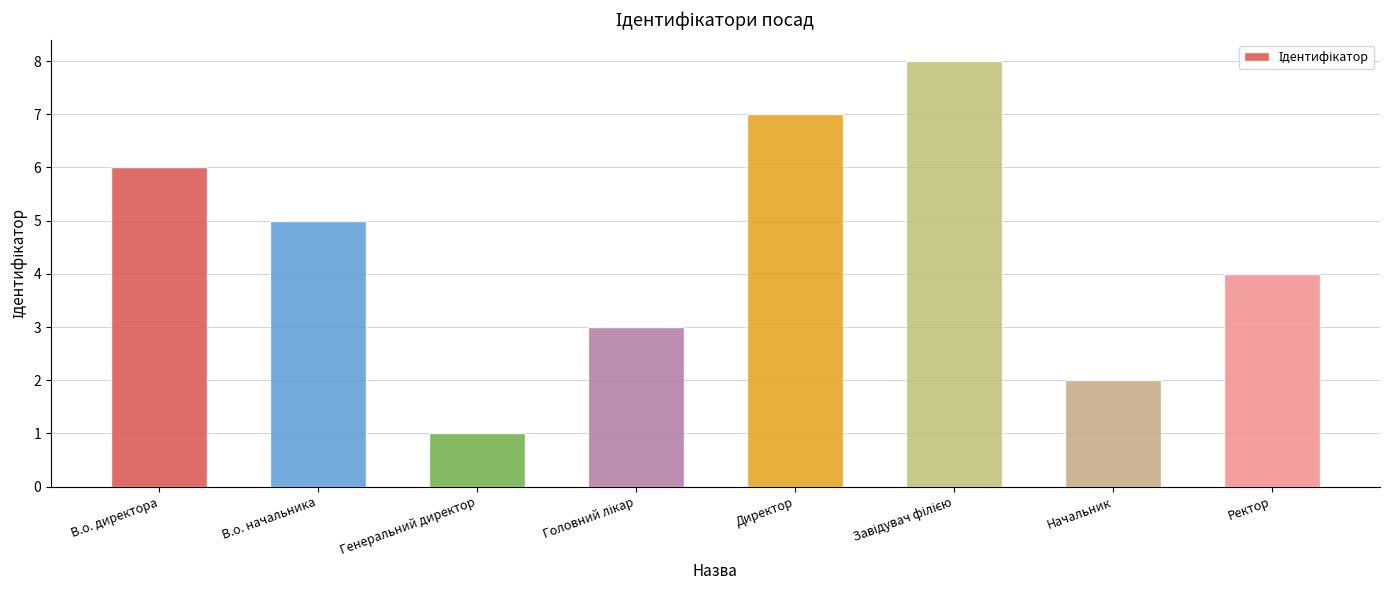

What is the label of the 2nd bar from the left?

В.о. начальника